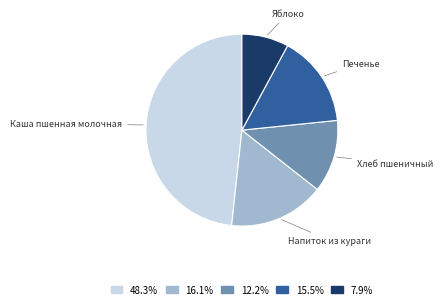

Count the number of slices in the pie.

5